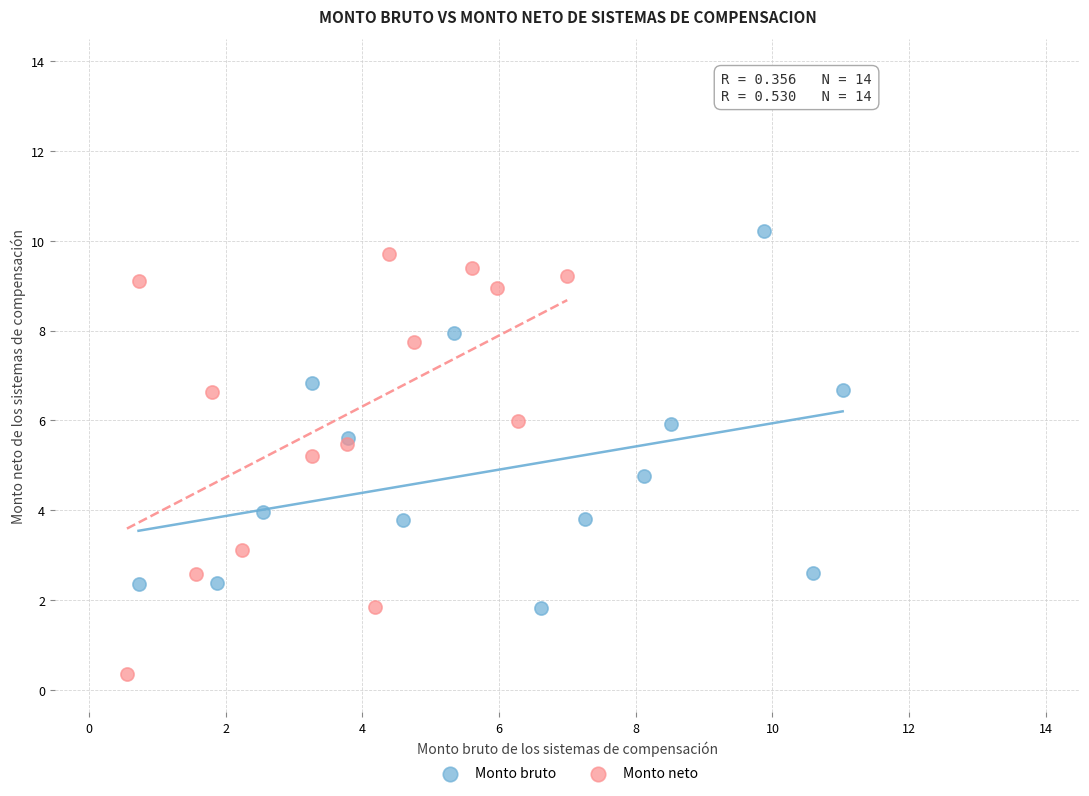

Which series reaches the maximum Y coordinate?

Monto bruto